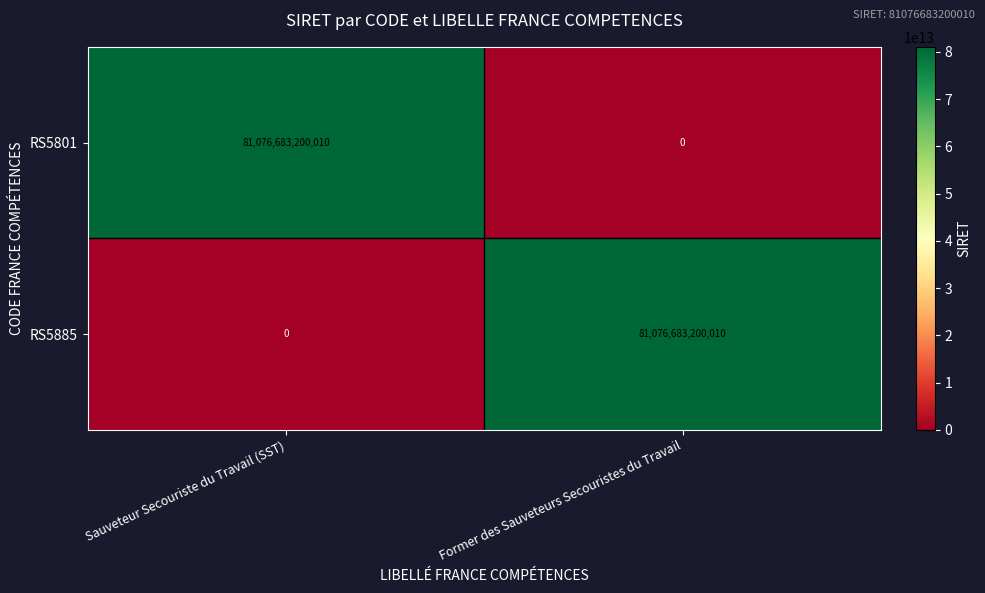

At how many categories does at least one series exceed 10693975731457?

2